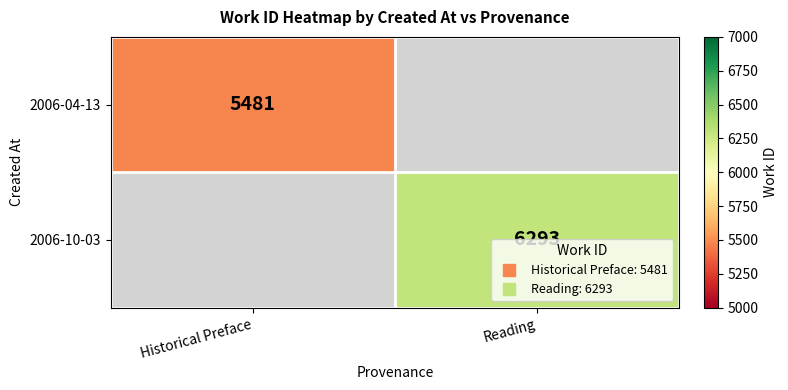

List the series in order of their peak value, lowest first.

2006-04-13, 2006-10-03